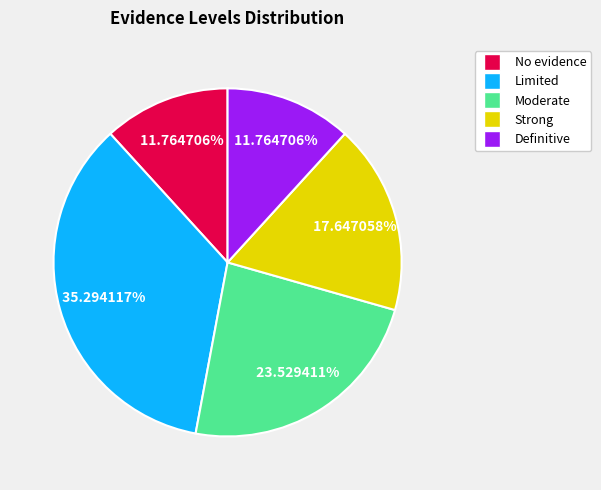

Which slice is the largest?

Limited